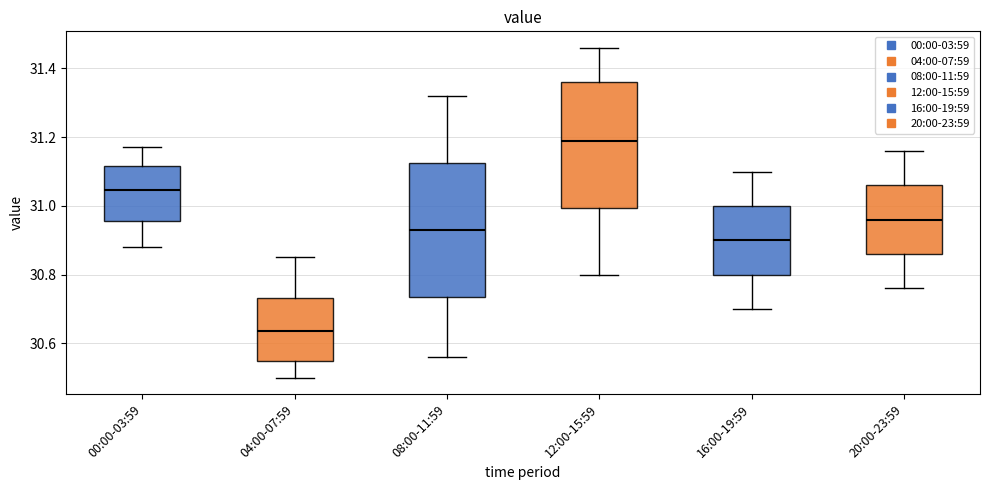

Reading left to right, transcribe this box plot: for each box, give where its median line is, the range the box spans, and where its two whiskers end, as read against the y-axis. The values are not printed on the chart, so give them approximately, as read against the axis.

00:00-03:59: median 31.04, box 30.96 to 31.12, whiskers 30.88 to 31.18
04:00-07:59: median 30.64, box 30.54 to 30.74, whiskers 30.50 to 30.86
08:00-11:59: median 30.94, box 30.74 to 31.12, whiskers 30.56 to 31.32
12:00-15:59: median 31.20, box 31.00 to 31.36, whiskers 30.80 to 31.46
16:00-19:59: median 30.90, box 30.80 to 31.00, whiskers 30.70 to 31.10
20:00-23:59: median 30.96, box 30.86 to 31.06, whiskers 30.76 to 31.16